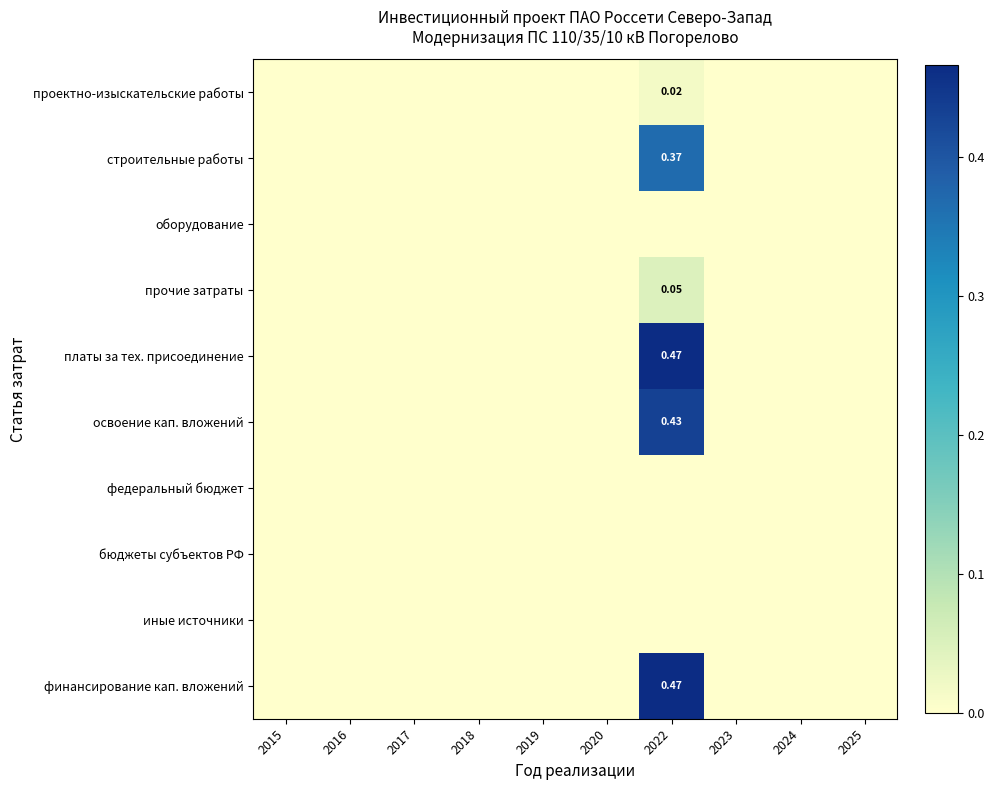

What is the difference between the maximum and minimum values in the финансирование кап. вложений series?

0.5